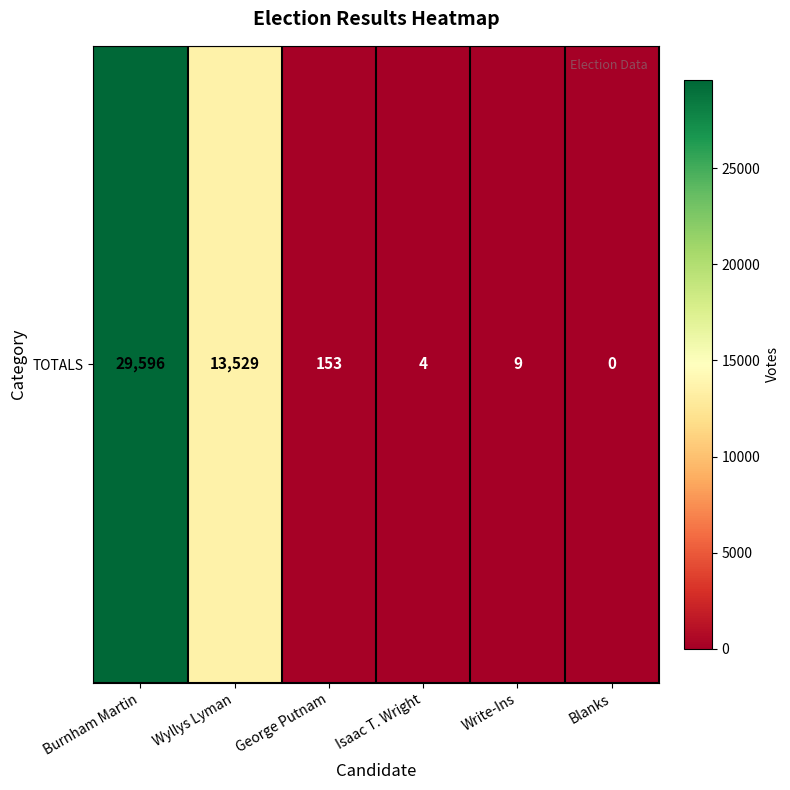

At which category does the chart reach its minimum across all series?

Blanks